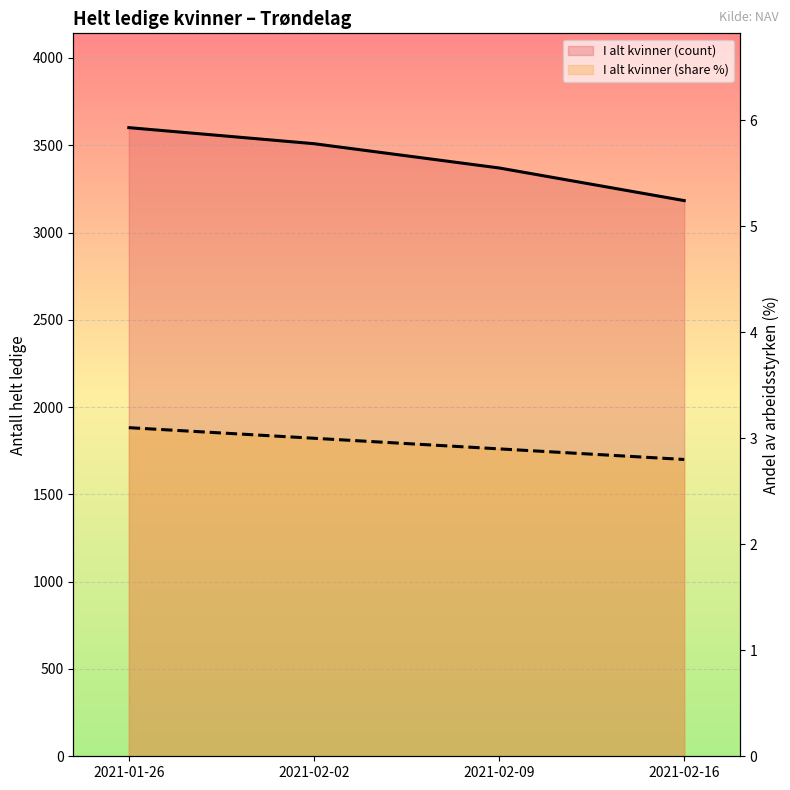

What are all the series names shown in the legend?

I alt kvinner (count), I alt kvinner (share %)